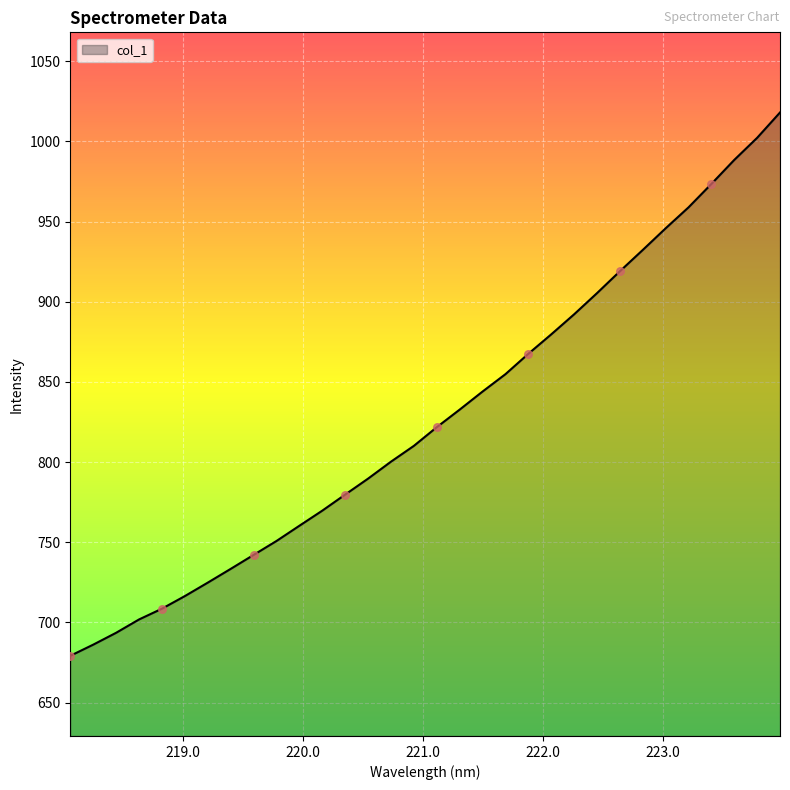

What is the minimum value shown in the chart?

679.1